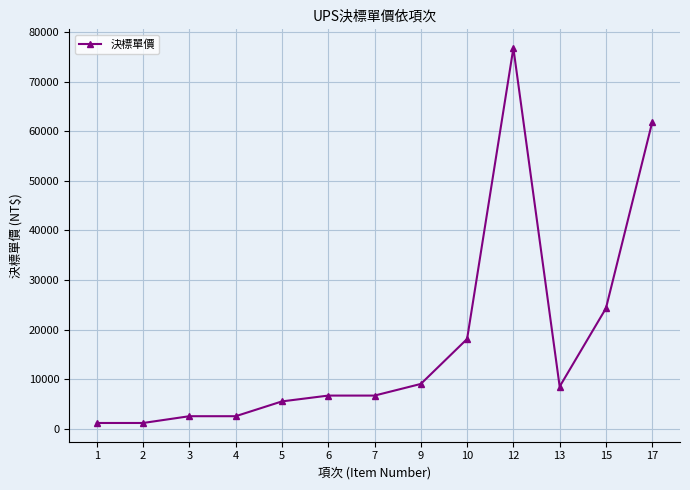

What is the maximum value shown in the chart?

76759